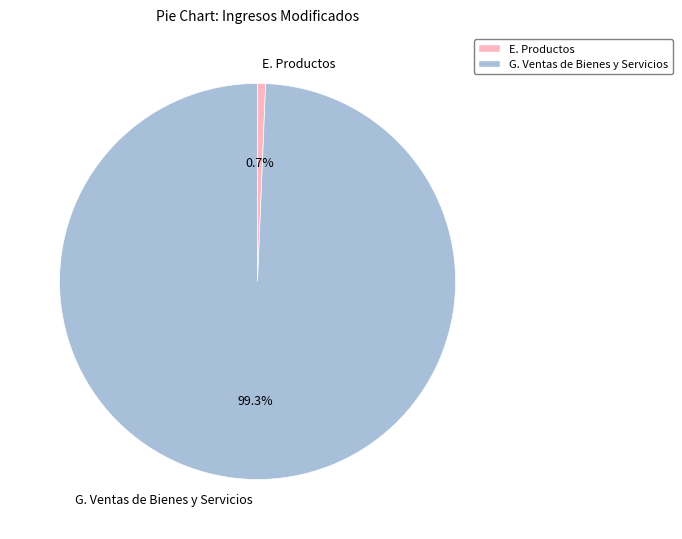

How many slices are in this pie chart?

2